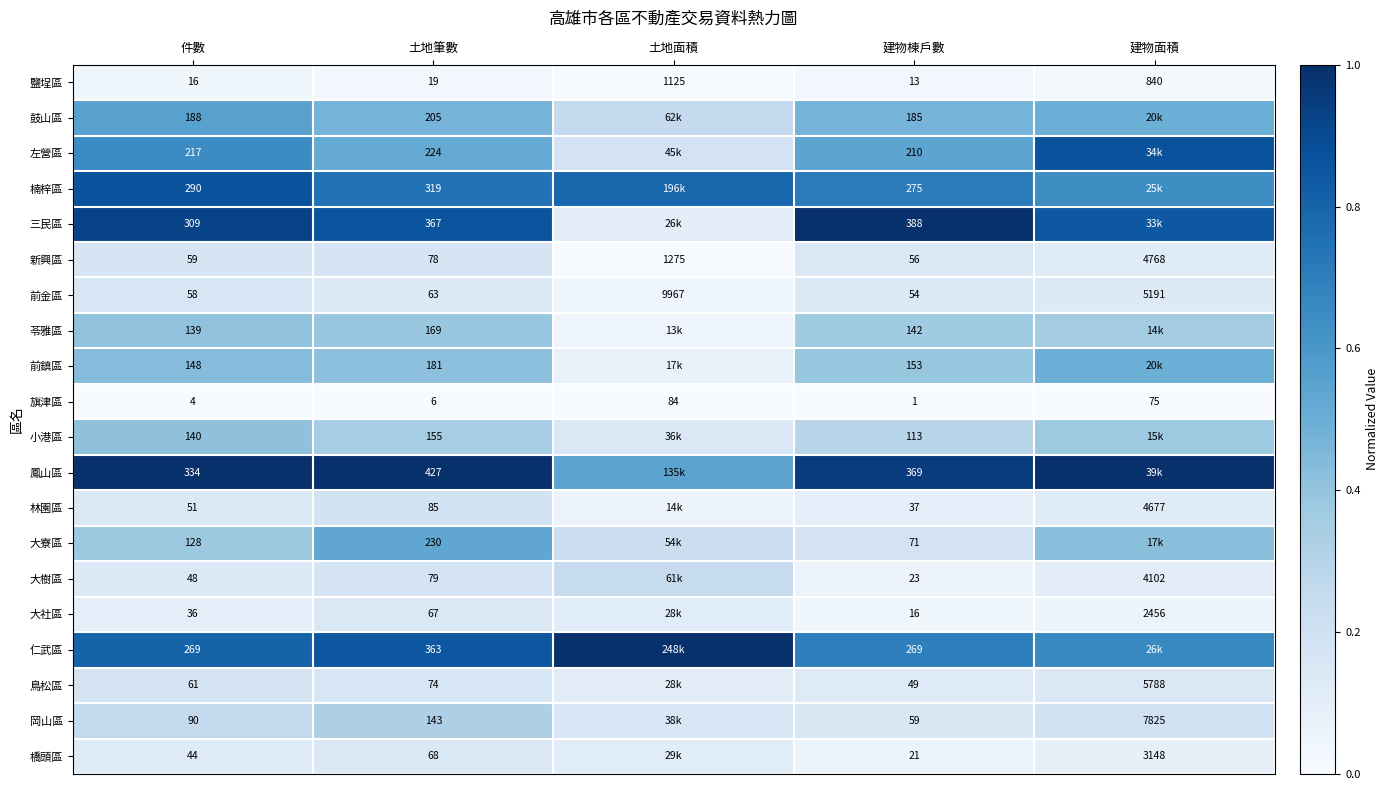

Which series changed the most between 土地筆數 and 建物棟戶數?

大寮區